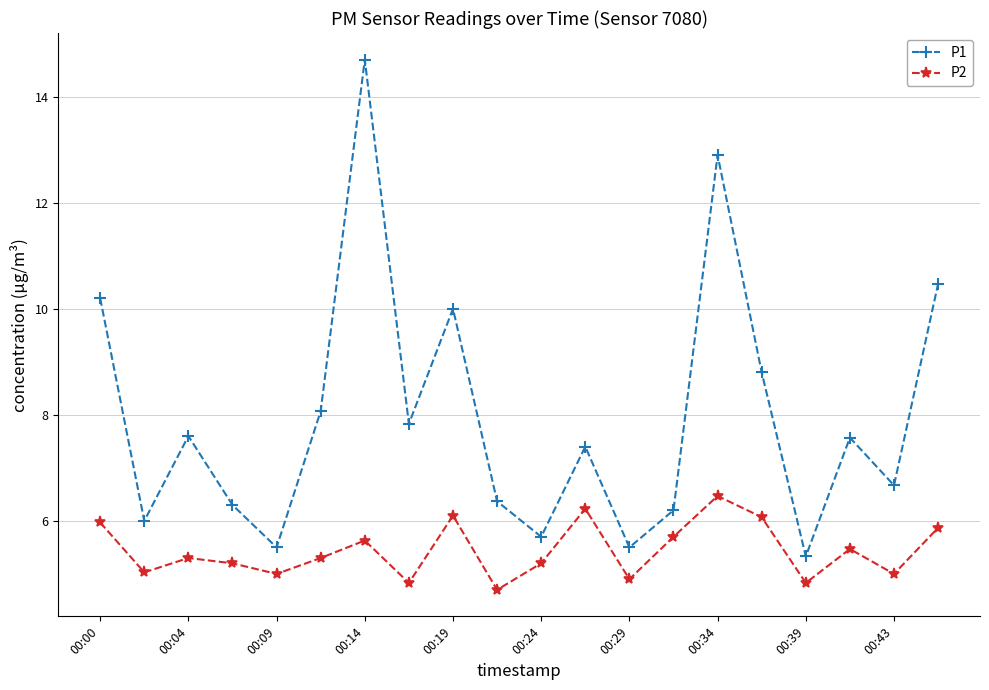

True or false: P2 and P1 cross at least once.

False